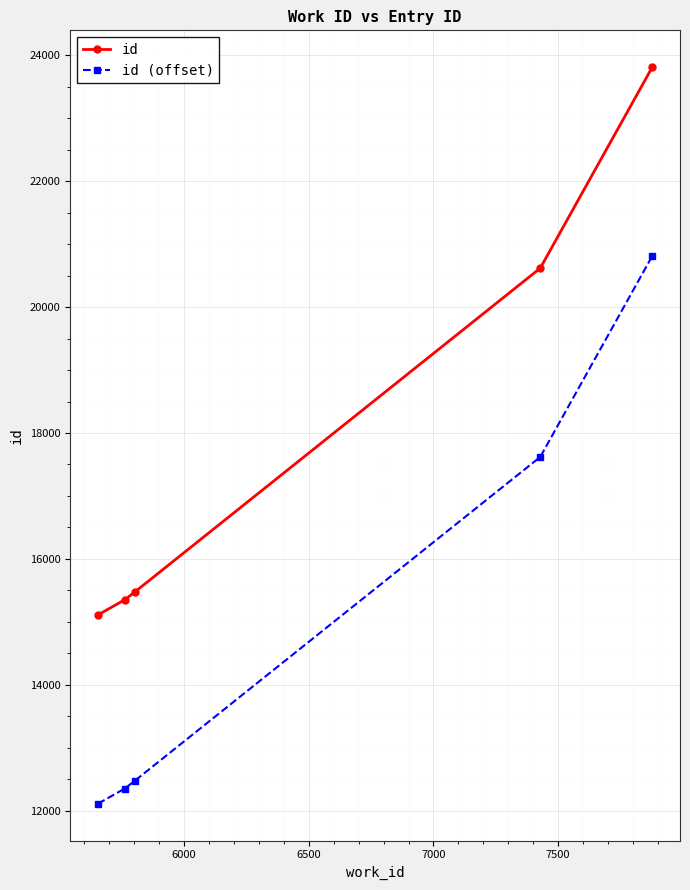

What is the difference between the maximum and second lowest values in the id series?

8463